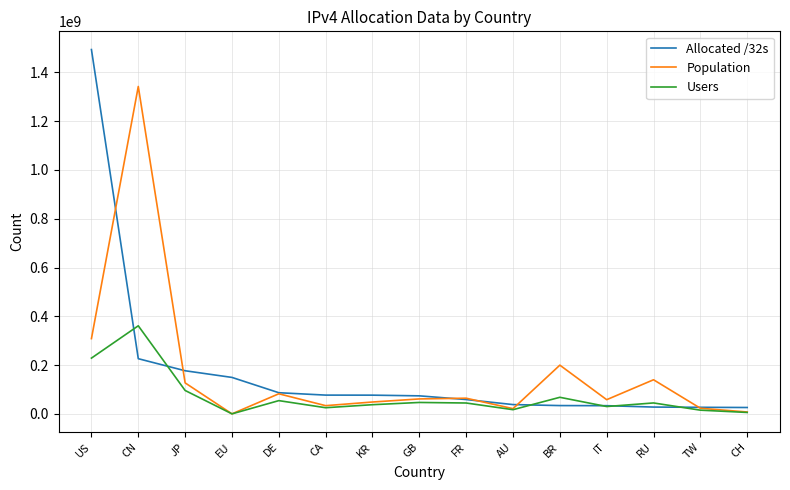

Read the Population value at TW, to the nearest 100.

22995500